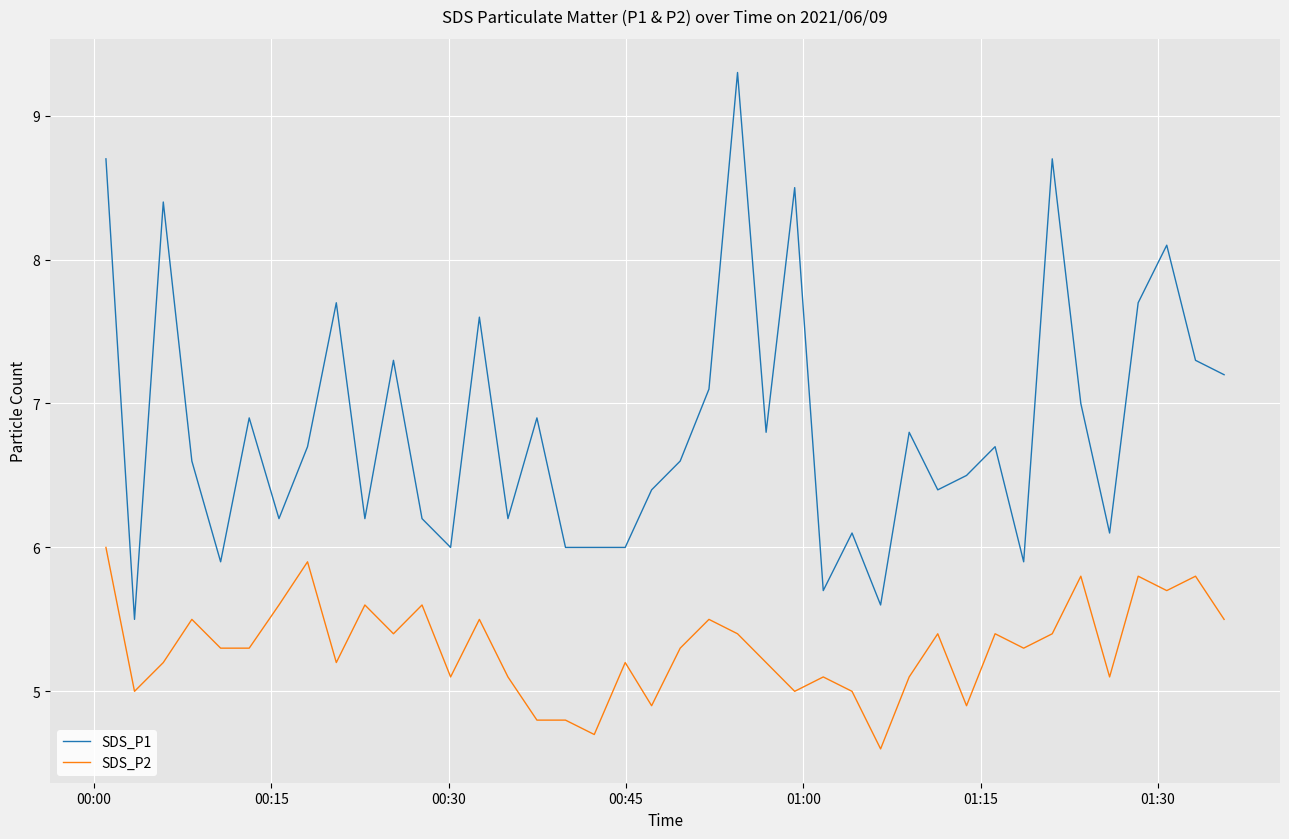

Which series has the largest total across all categories?

SDS_P1